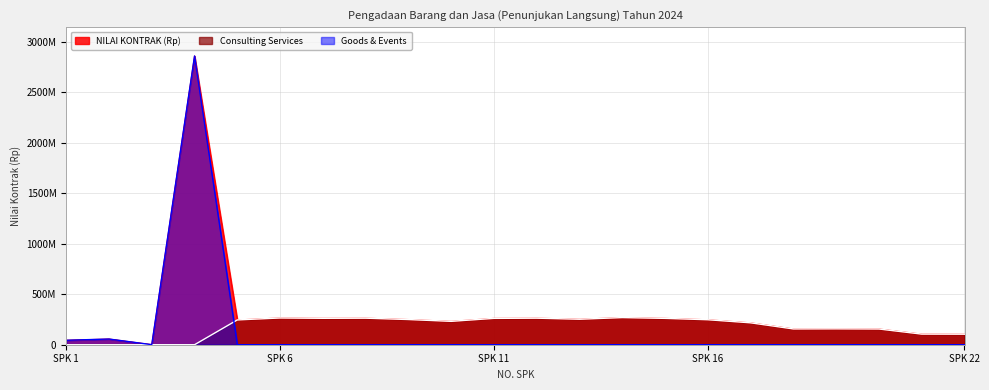

How many interior local valleys does the Consulting Services series have?

4